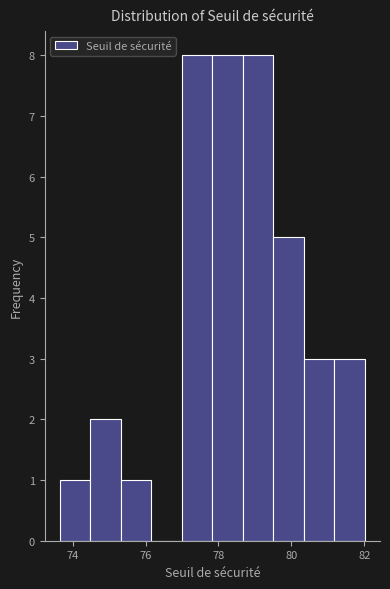

Reading left to right, transcribe this chart: for each bar, give the range it covers on the x-axis and its height. Neither the bar edges nor the heights are printed on the chart, so give them approximately, as read against the axes.

73.6 to 74.4: 1
74.4 to 75.4: 2
75.4 to 76.2: 1
76.2 to 77.0: 0
77.0 to 77.8: 8
77.8 to 78.6: 8
78.6 to 79.6: 8
79.6 to 80.4: 5
80.4 to 81.2: 3
81.2 to 82.0: 3